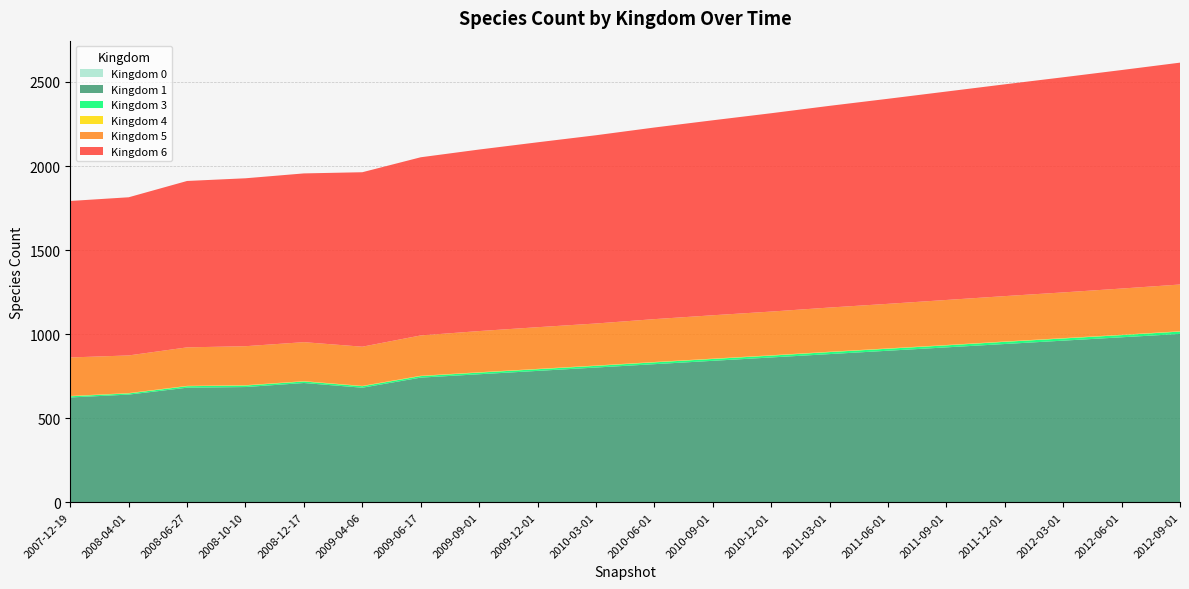

Reading right to left, extract all data points from this chart.

0: 2012-09-01=1	2012-06-01=1	2012-03-01=1	2011-12-01=1	2011-09-01=1	2011-06-01=1	2011-03-01=1	2010-12-01=1	2010-09-01=1	2010-06-01=1	2010-03-01=1	2009-12-01=1	2009-09-01=1	2009-06-17=1	2009-04-06=1	2008-12-17=1	2008-10-10=1	2008-06-27=1	2008-04-01=1	2007-12-19=1
1: 2012-09-01=1000	2012-06-01=980	2012-03-01=960	2011-12-01=940	2011-09-01=920	2011-06-01=900	2011-03-01=880	2010-12-01=860	2010-09-01=840	2010-06-01=820	2010-03-01=800	2009-12-01=780	2009-09-01=760	2009-06-17=740	2009-04-06=680	2008-12-17=708	2008-10-10=684	2008-06-27=680	2008-04-01=639	2007-12-19=622
3: 2012-09-01=14	2012-06-01=13	2012-03-01=13	2011-12-01=13	2011-09-01=12	2011-06-01=12	2011-03-01=12	2010-12-01=11	2010-09-01=11	2010-06-01=11	2010-03-01=10	2009-12-01=10	2009-09-01=10	2009-06-17=9	2009-04-06=9	2008-12-17=9	2008-10-10=9	2008-06-27=9	2008-04-01=7	2007-12-19=7
4: 2012-09-01=2	2012-06-01=2	2012-03-01=2	2011-12-01=2	2011-09-01=2	2011-06-01=2	2011-03-01=2	2010-12-01=2	2010-09-01=2	2010-06-01=2	2010-03-01=2	2009-12-01=2	2009-09-01=2	2009-06-17=2	2009-04-06=2	2008-12-17=2	2008-10-10=2	2008-06-27=2	2008-04-01=2	2007-12-19=2
5: 2012-09-01=278	2012-06-01=275	2012-03-01=272	2011-12-01=270	2011-09-01=268	2011-06-01=265	2011-03-01=263	2010-12-01=260	2010-09-01=258	2010-06-01=255	2010-03-01=250	2009-12-01=248	2009-09-01=245	2009-06-17=240	2009-04-06=233	2008-12-17=232	2008-10-10=232	2008-06-27=229	2008-04-01=224	2007-12-19=229
6: 2012-09-01=1320	2012-06-01=1300	2012-03-01=1280	2011-12-01=1260	2011-09-01=1240	2011-06-01=1220	2011-03-01=1200	2010-12-01=1180	2010-09-01=1160	2010-06-01=1140	2010-03-01=1120	2009-12-01=1100	2009-09-01=1080	2009-06-17=1060	2009-04-06=1038	2008-12-17=1004	2008-10-10=999	2008-06-27=990	2008-04-01=941	2007-12-19=931